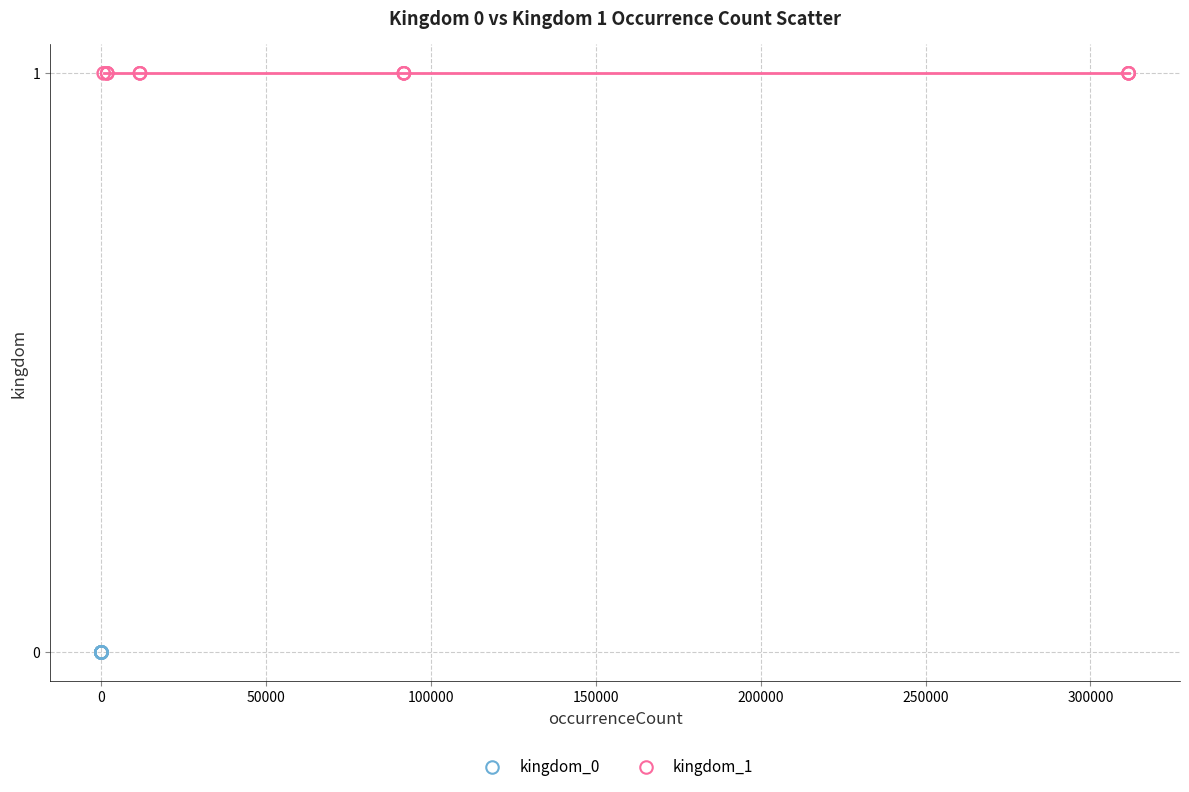

Which series reaches the minimum Y coordinate?

kingdom_0